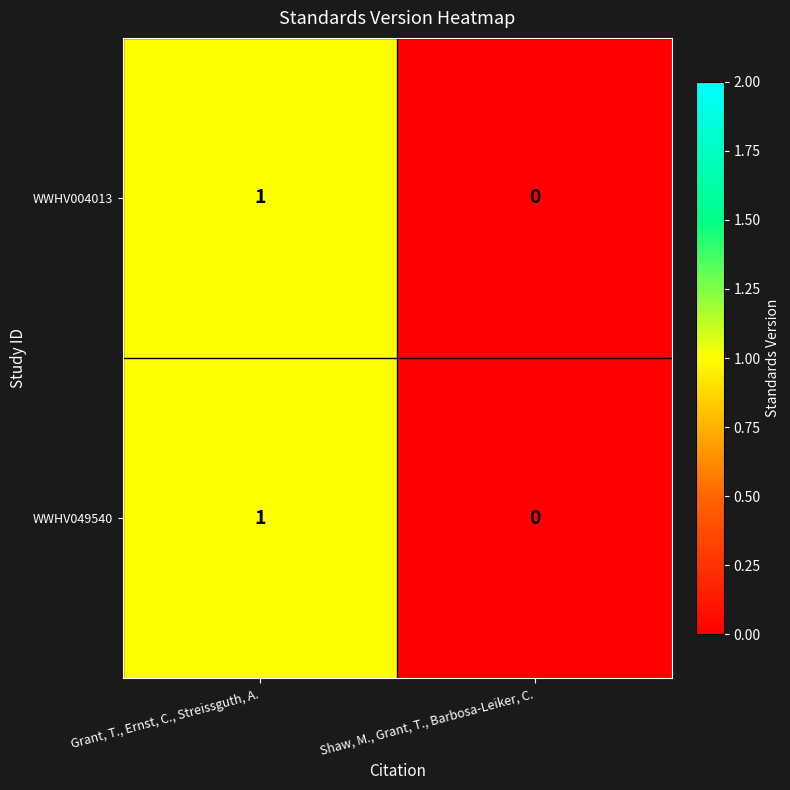

List the labels in order of WWHV004013 value, largest first.

Grant, T., Ernst, C., Streissguth, A., Shaw, M., Grant, T., Barbosa-Leiker, C.